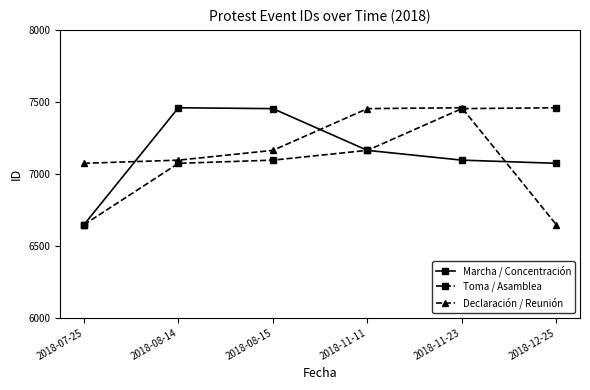

Is this an area chart (filled region under the line)?

No